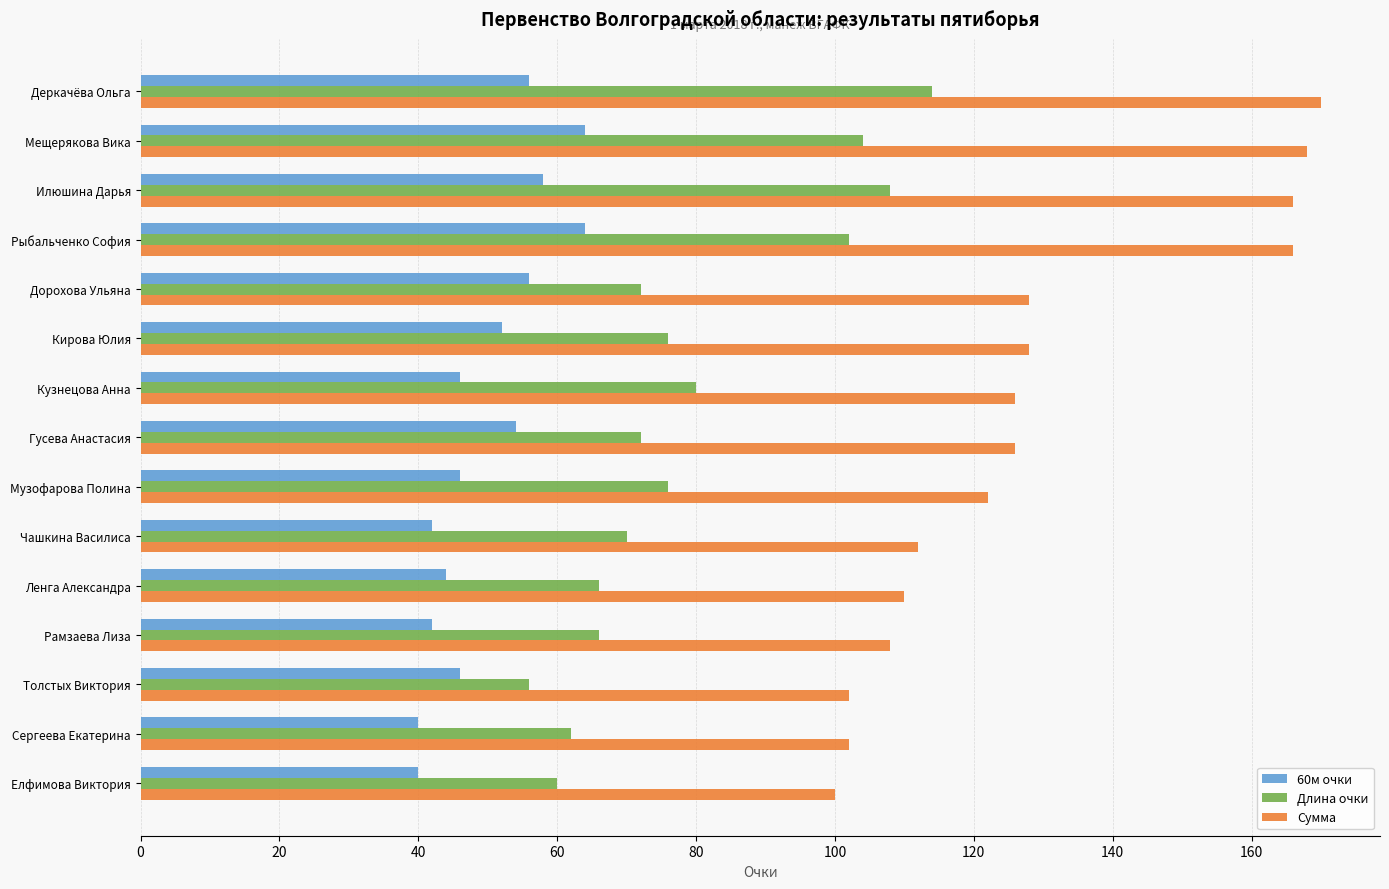

At which label is Длина очки closest to 85?

Кузнецова Анна